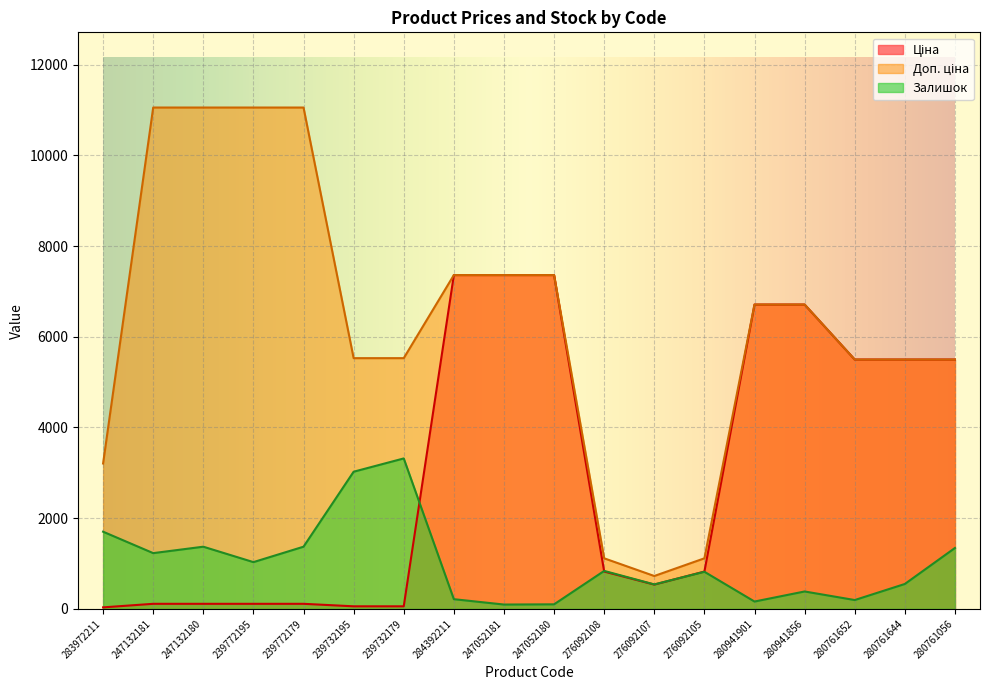

List the series in order of their peak value, highest first.

Доп. ціна, Ціна, Залишок